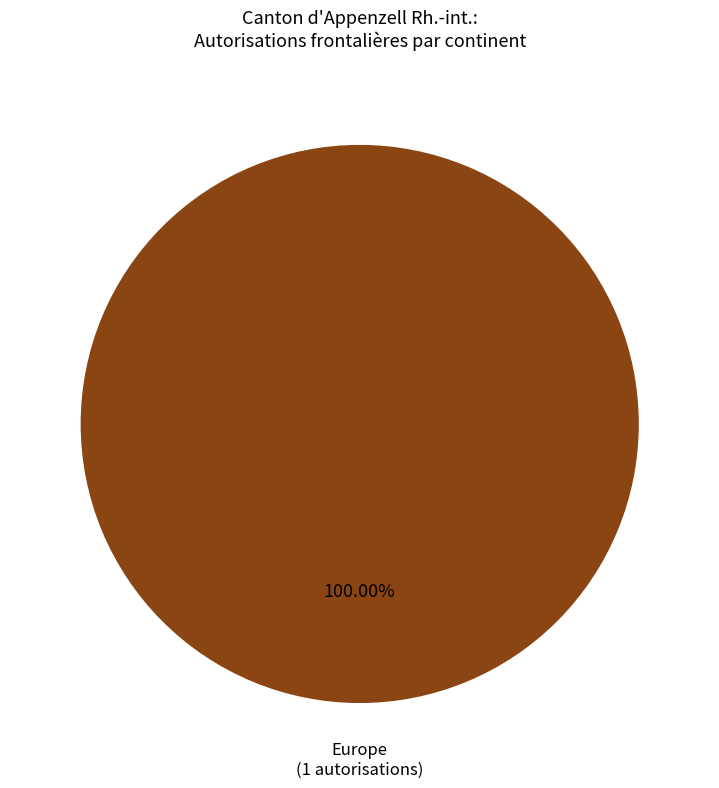

How many slices are in this pie chart?

1